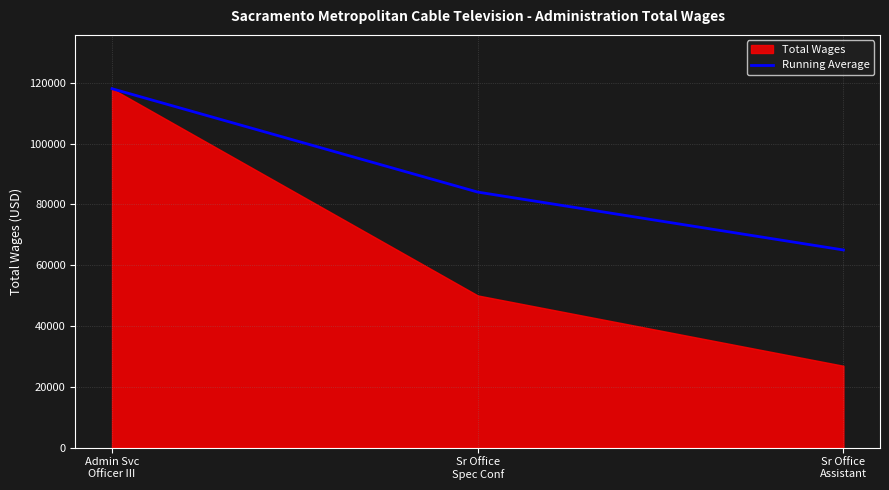

What is the label of the 3rd point from the left?

Sr Office
Assistant